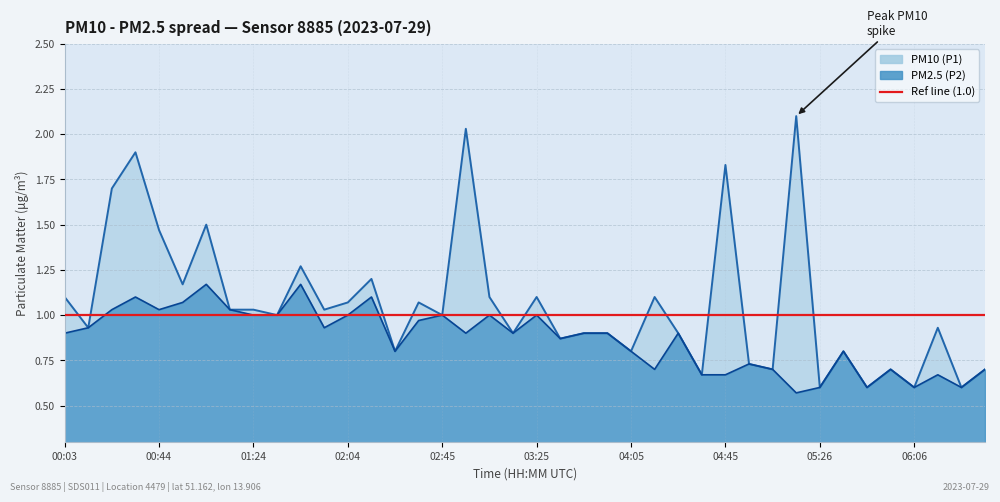

What is the sum of all PM2.5 (P2) line values?

34.7